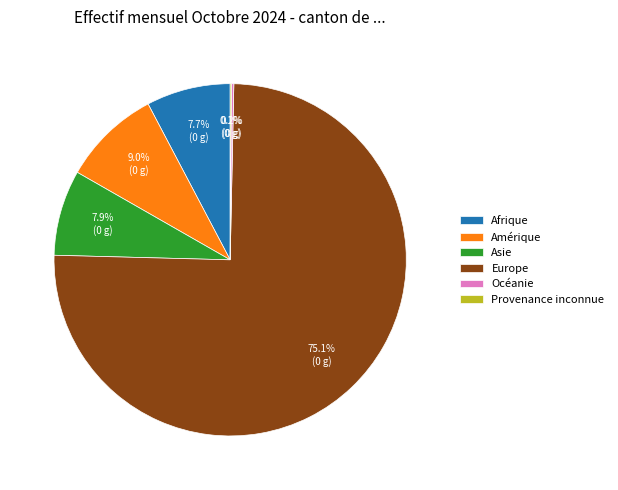

To the nearest percent, what is the difference between the largest and smallest slice percentages?

75%